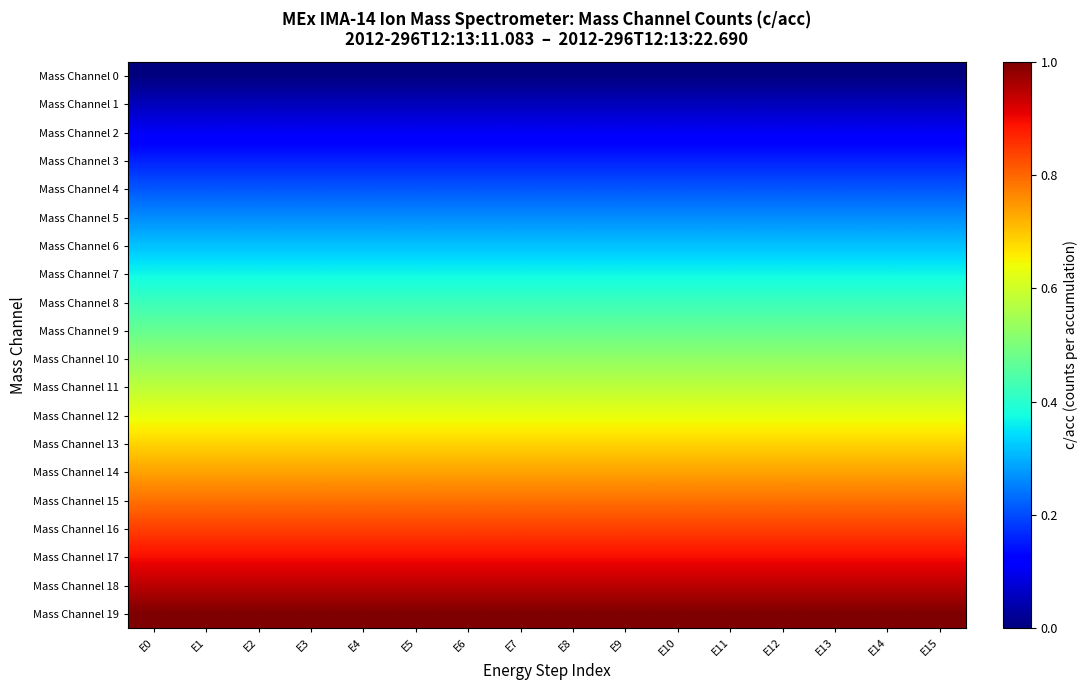

What is the total value across all series at E15?

10.0